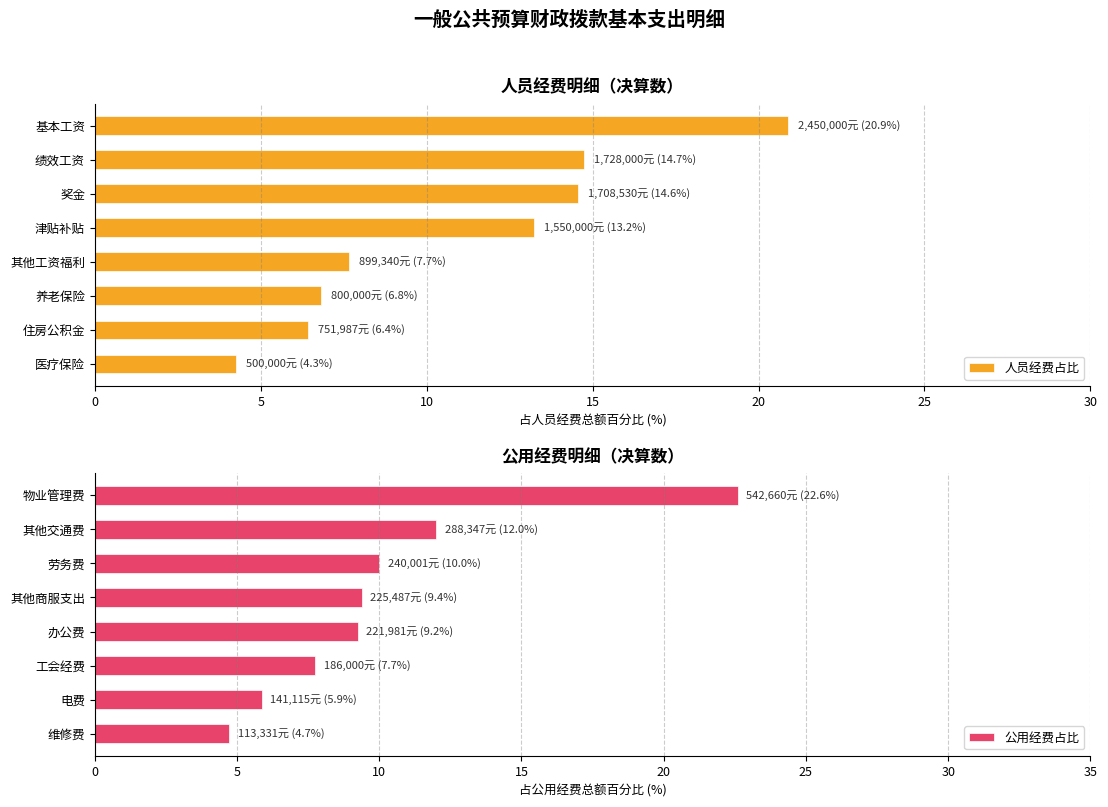

The 人员经费占比 series shows 13.2 at 津贴补贴. True or false?

True